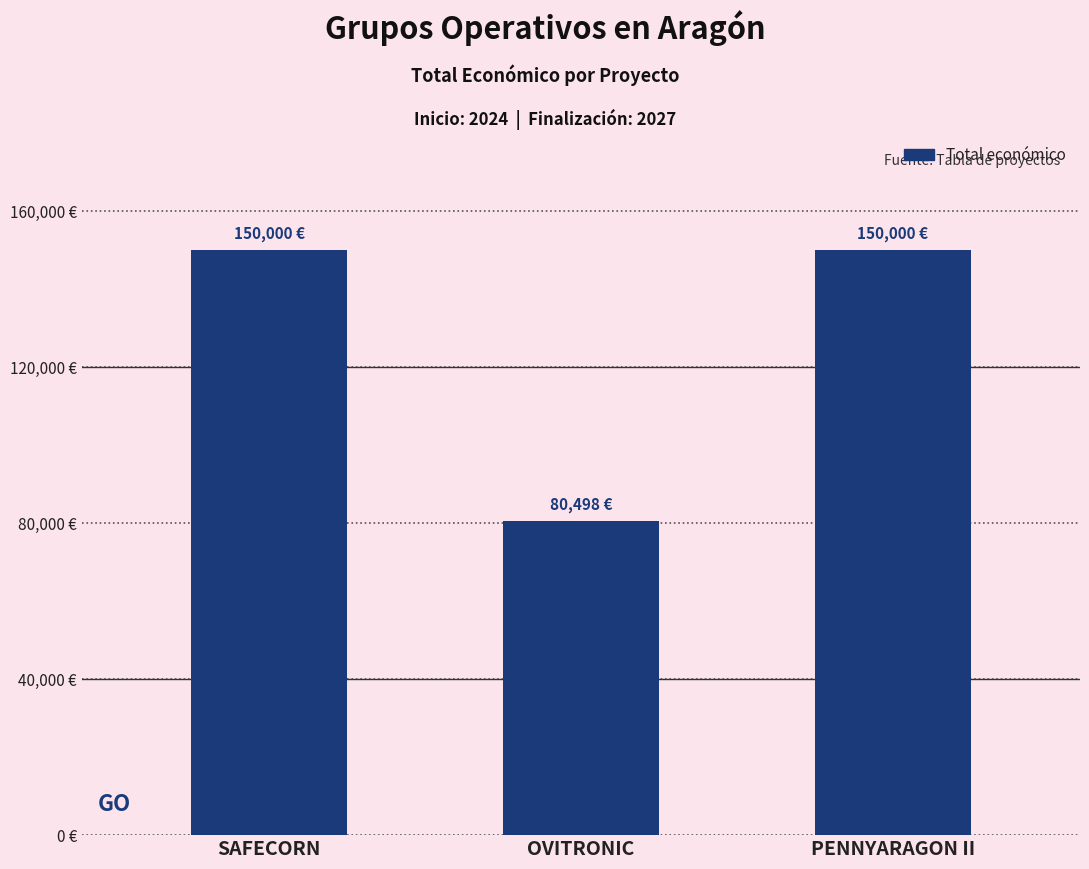

What is the sum of the values at OVITRONIC and PENNYARAGON II?

230498